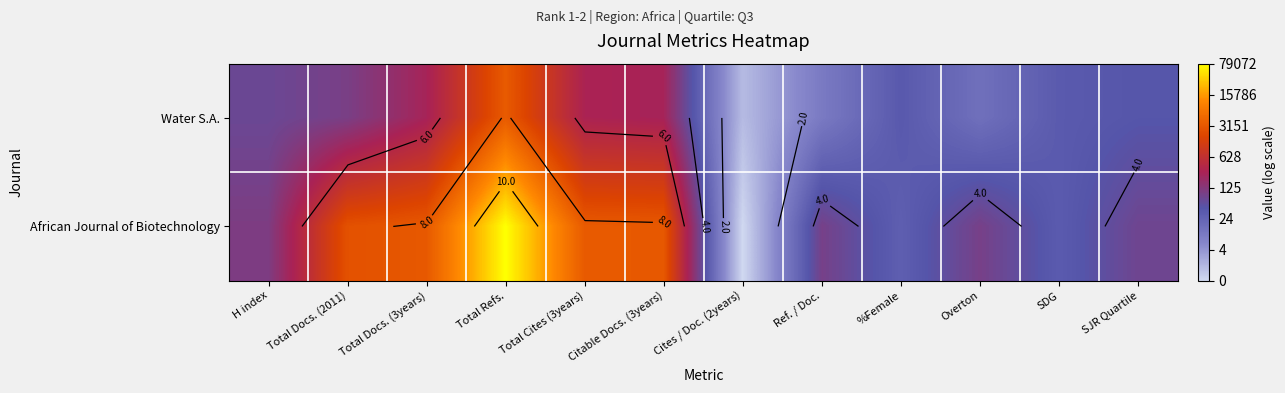

Which series has the largest range (max minus min)?

African Journal of Biotechnology